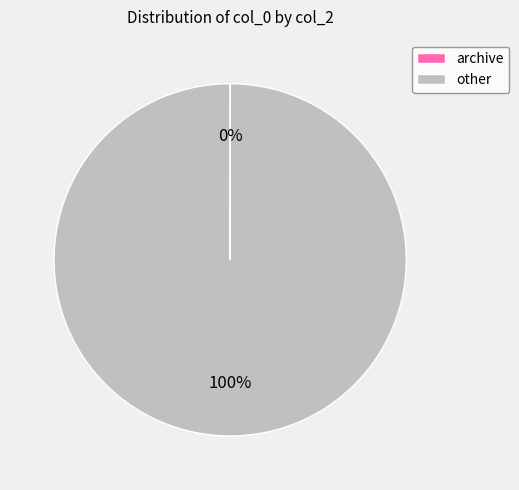

To the nearest percent, what is the difference between the largest and smallest slice percentages?

100%